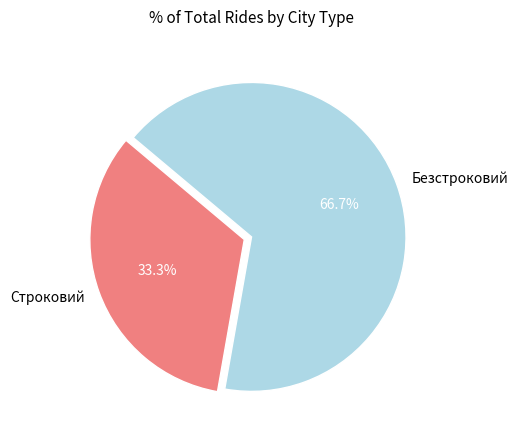

How many slices are in this pie chart?

2